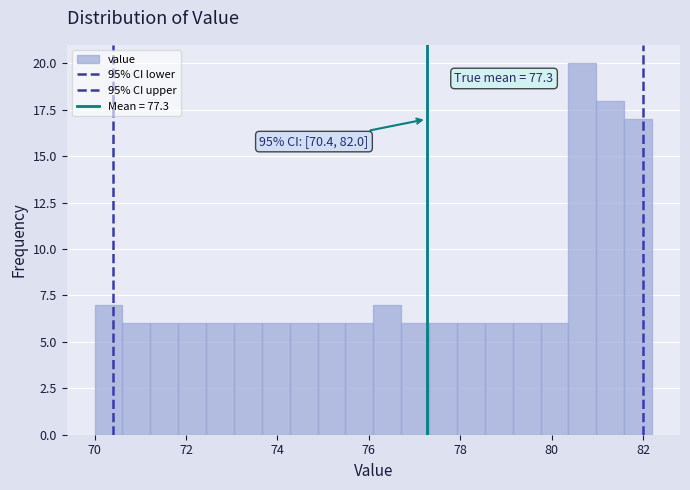

Read against the x-axis, roughly where is the centre of the tallest bar?

80.6